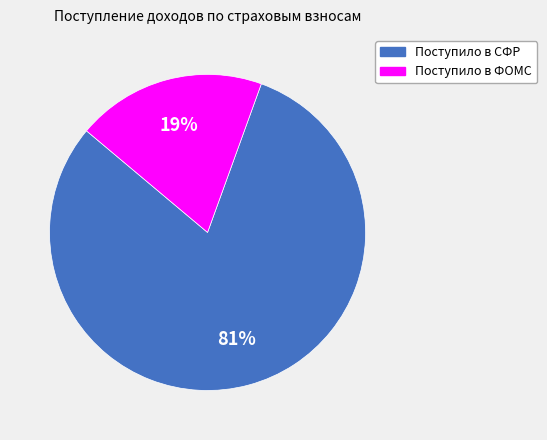

Between Поступило в СФР and Поступило в ФОМС, which is larger?

Поступило в СФР